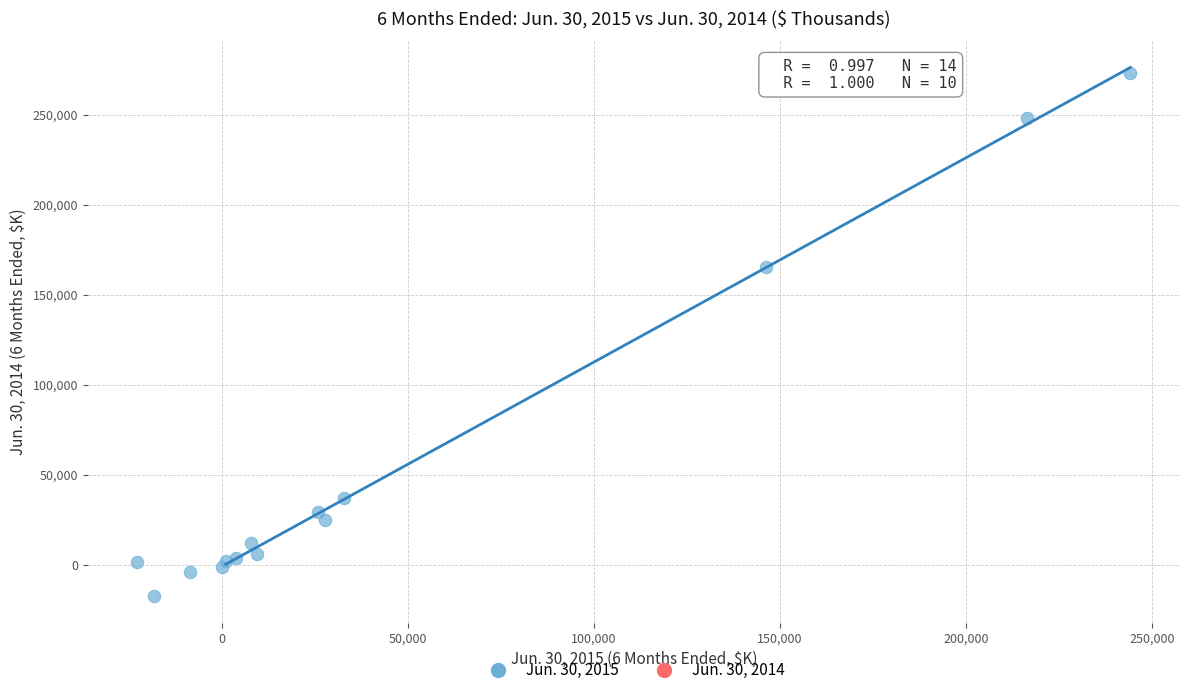

What Y value in the scatter plot is closest to 127766?

165591